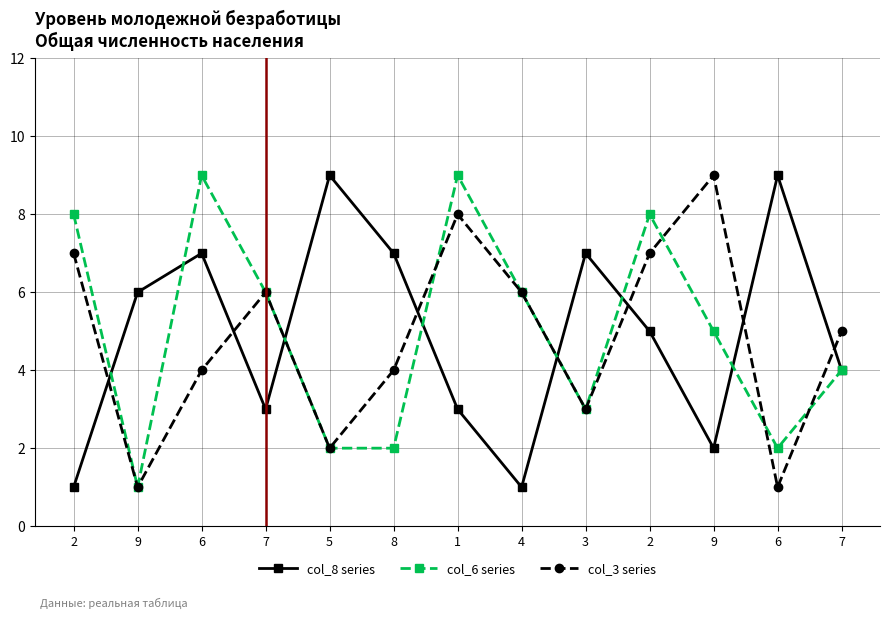

What are all the series names shown in the legend?

col_8 series, col_6 series, col_3 series